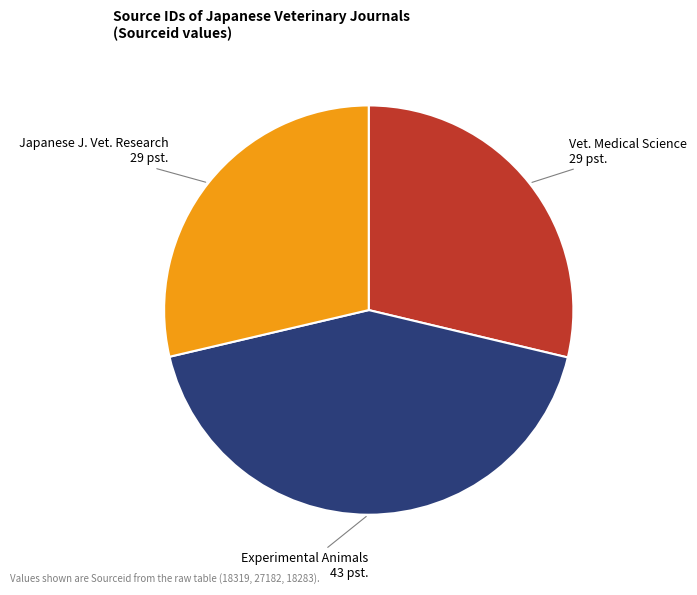

Do Experimental Animals 43 pst. and Vet. Medical Science 29 pst. together represent more than half of the pie?

Yes